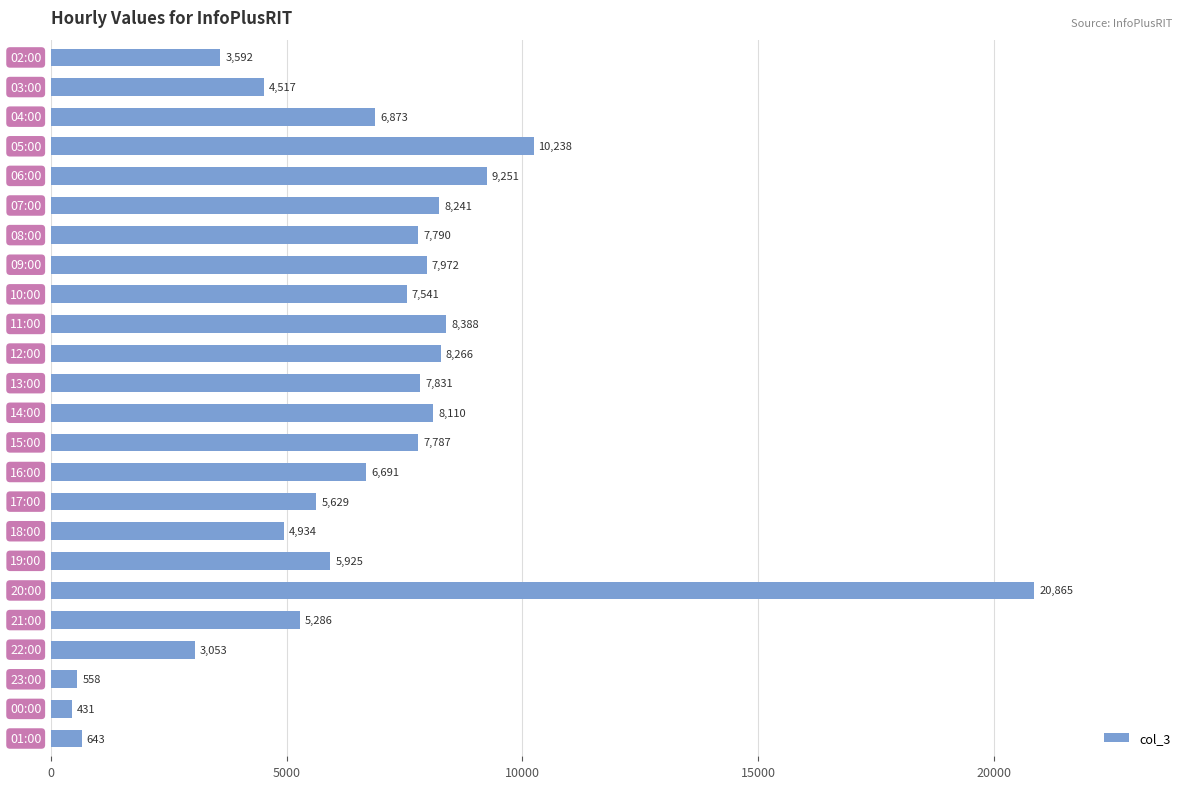

Count the number of data series in this chart.

1